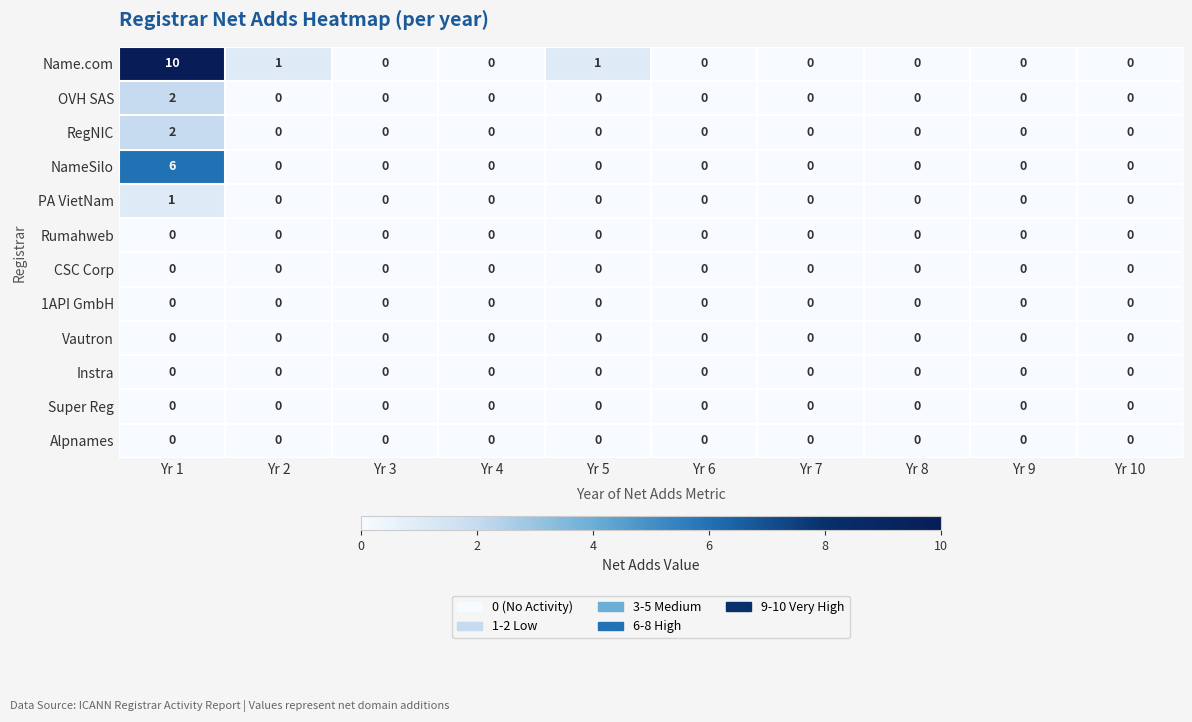

True or false: NameSilo has a value of 0 at Yr 3.

True